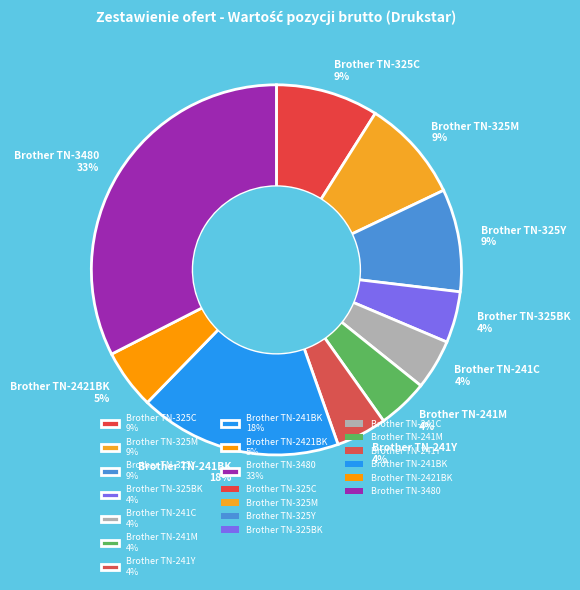

To the nearest percent, what percentage of the pie is Brother TN-241C?

4%